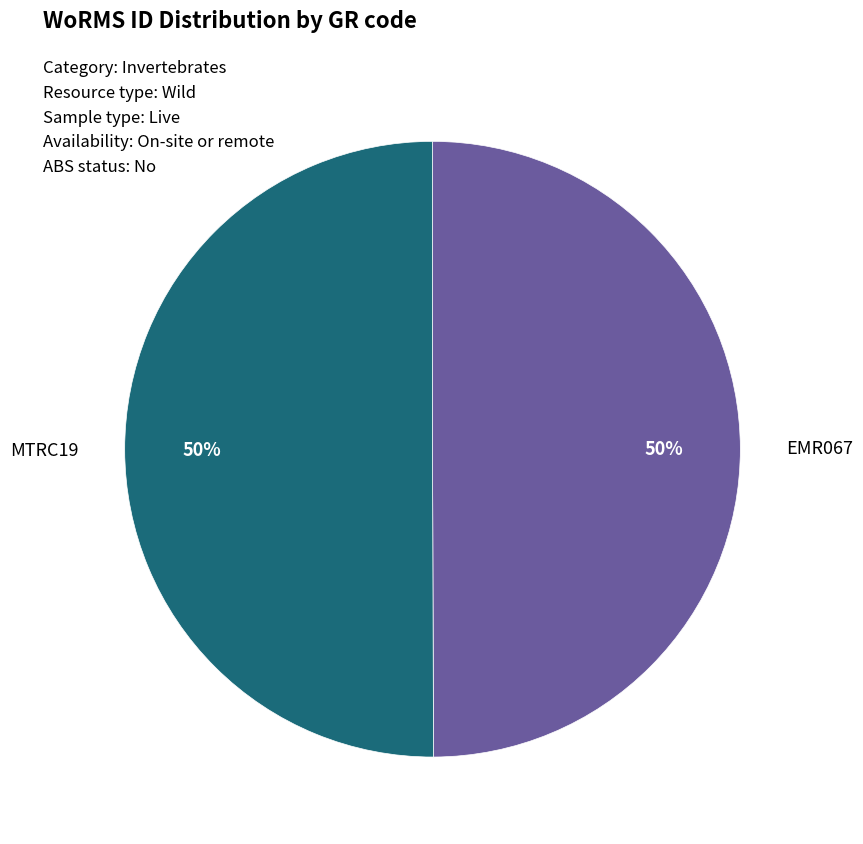

True or false: MTRC19 accounts for 42% of the total.

False